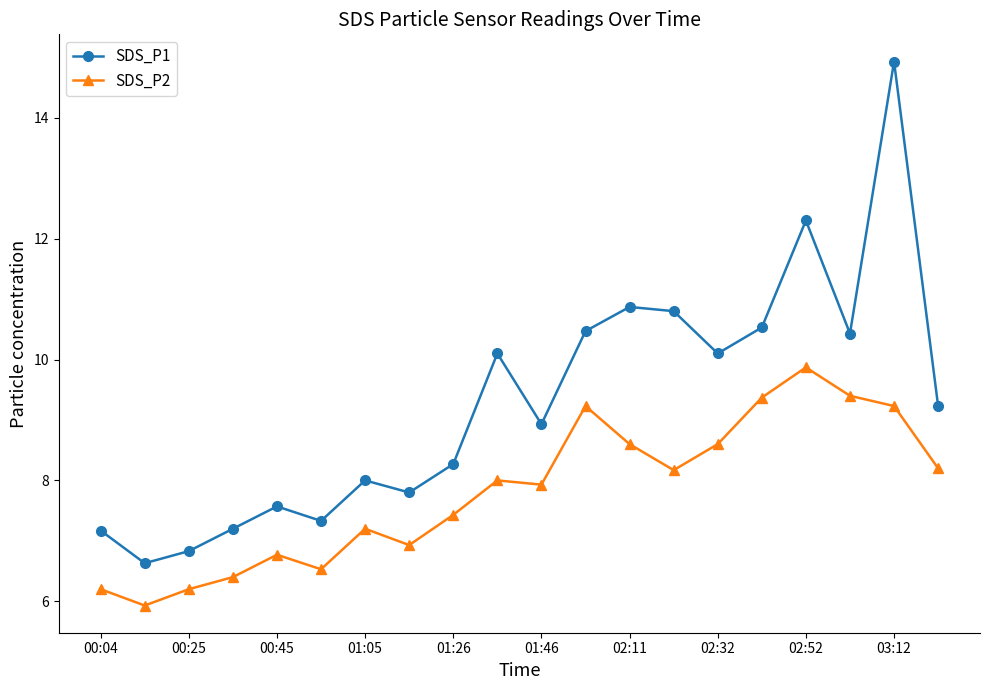

True or false: SDS_P1 and SDS_P2 cross at least once.

False